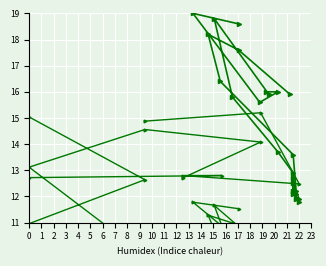

What is the label of the 20th point from the right?

3